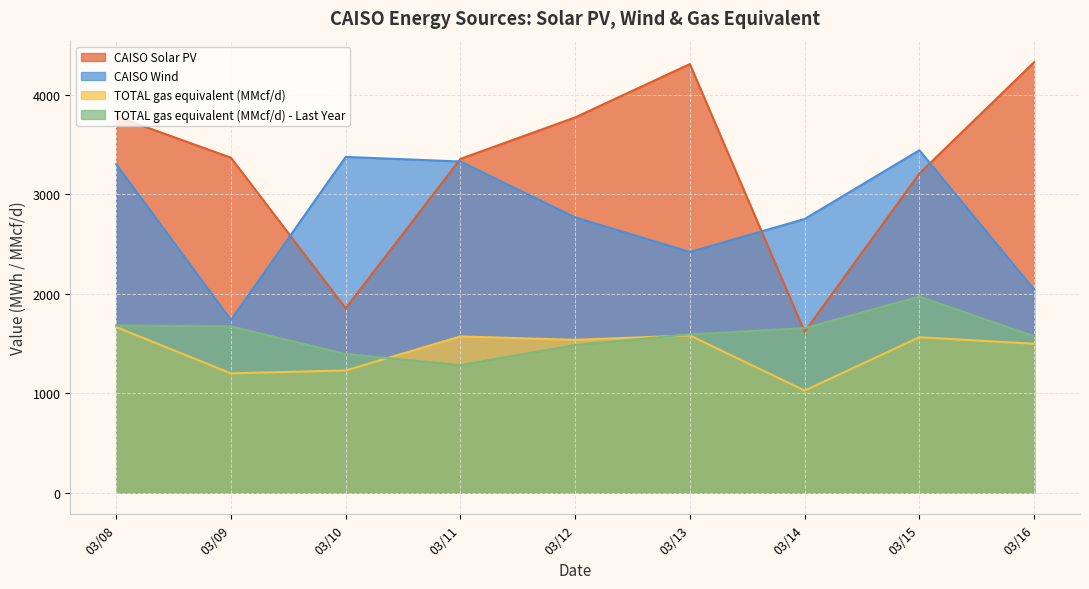

True or false: TOTAL gas equivalent (MMcf/d) - Last Year and CAISO Wind intersect in this chart.

False